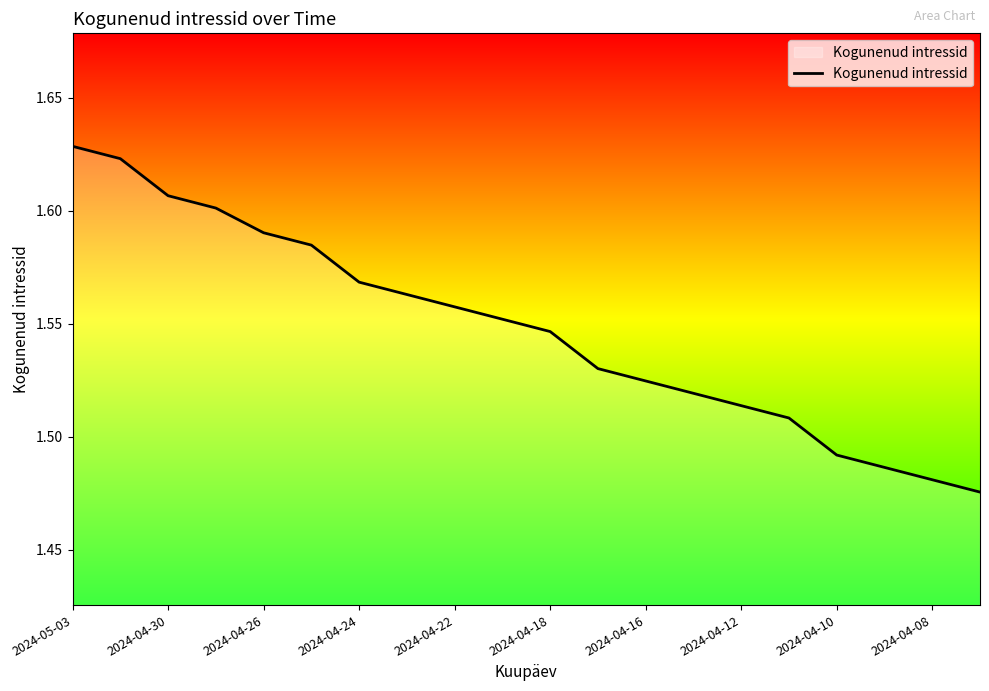

At which category does the chart reach its peak across all series?

2024-05-03